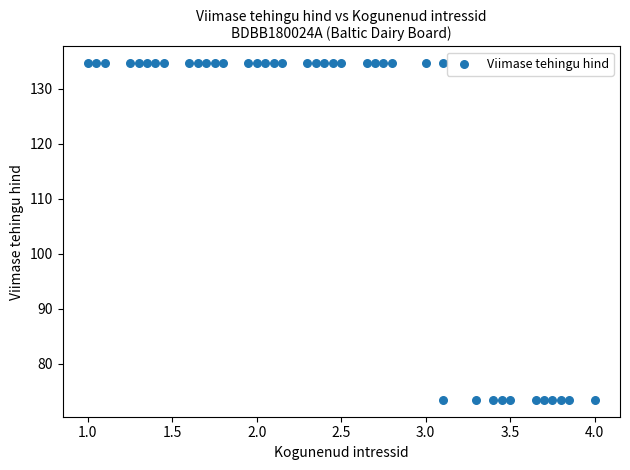

What is the range of Y values (max minus min)?

61.3